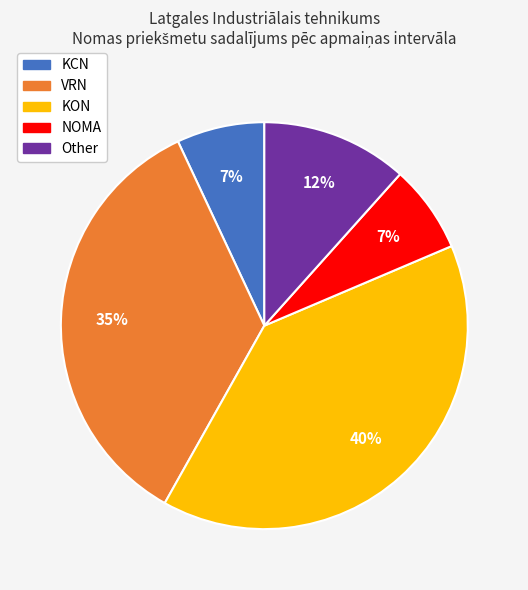

What is the largest slice in the pie chart?

KON